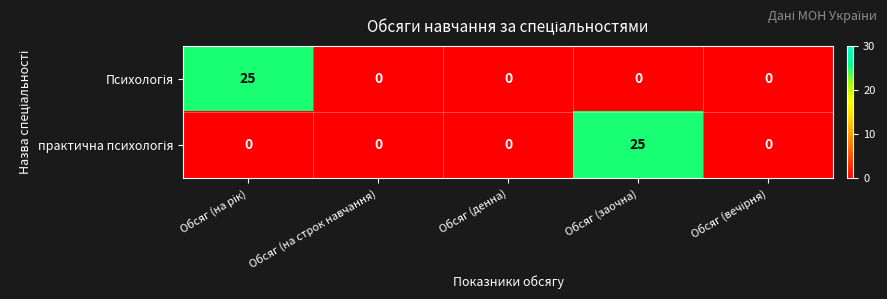

What is the spread (max minus min) of values at Обсяг (заочна)?

25